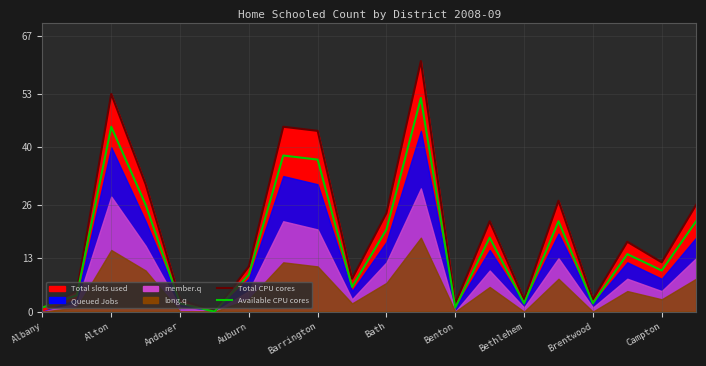

At Bath, list the series in order from smallest to largest.

Available CPU cores, Total CPU cores